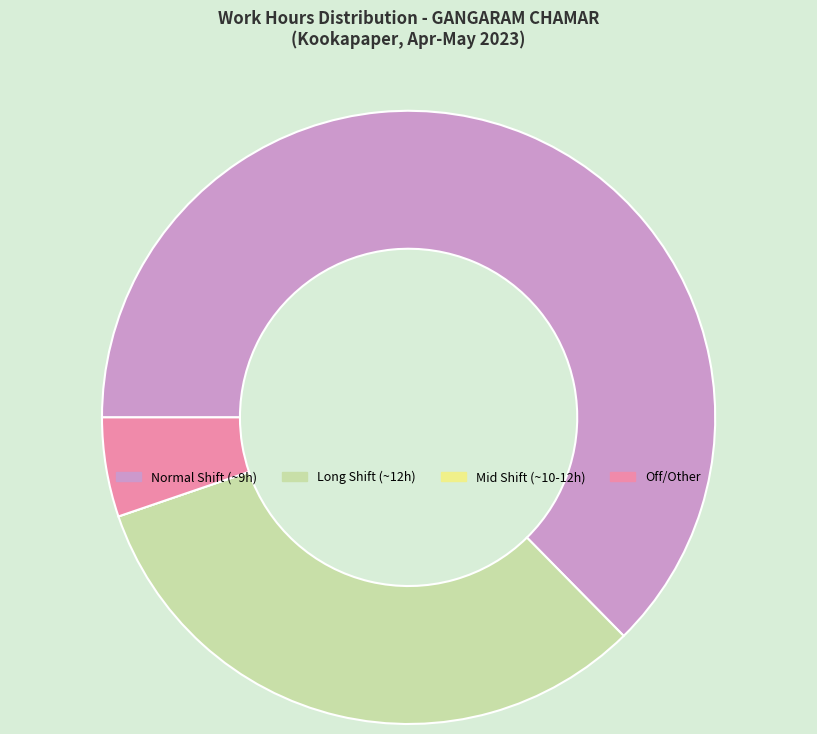

Is there a majority slice in this chart?

Yes